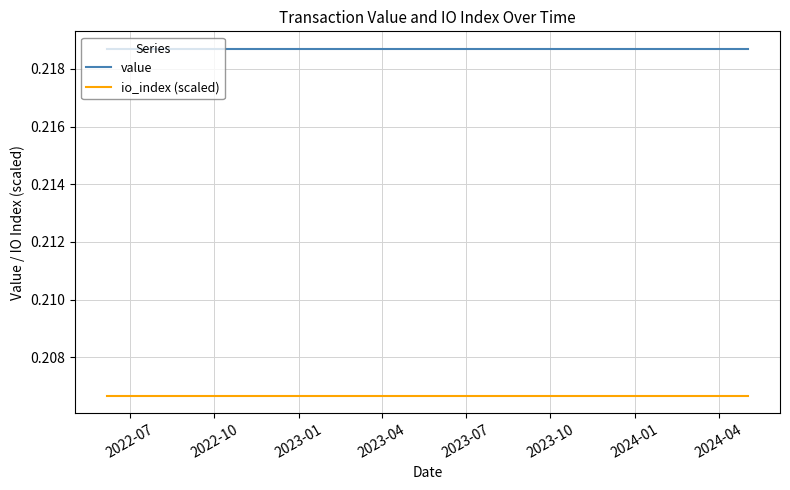

True or false: value and io_index (scaled) intersect in this chart.

False